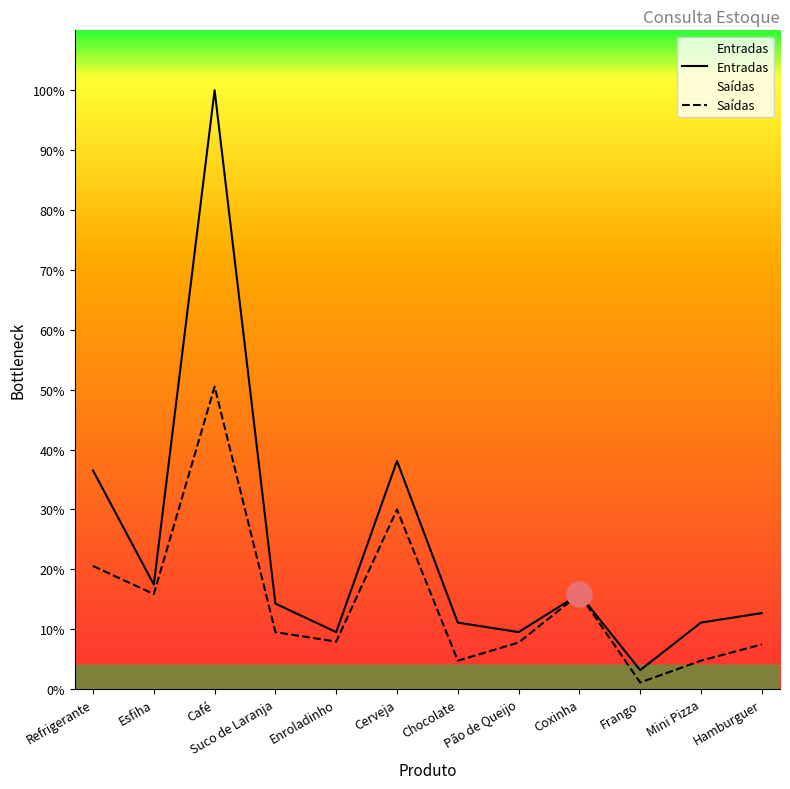

How many distinct data groups are displayed?

2